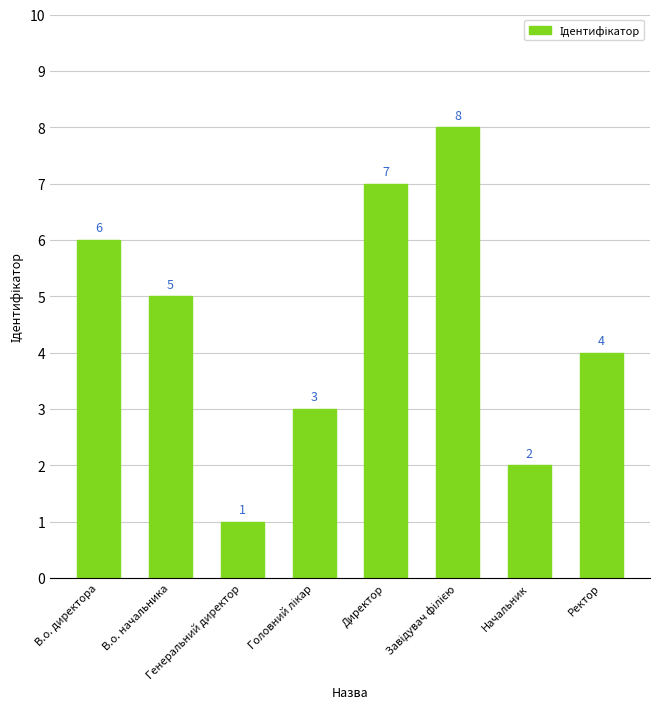

Where does the data first go above 5?

В.о. директора